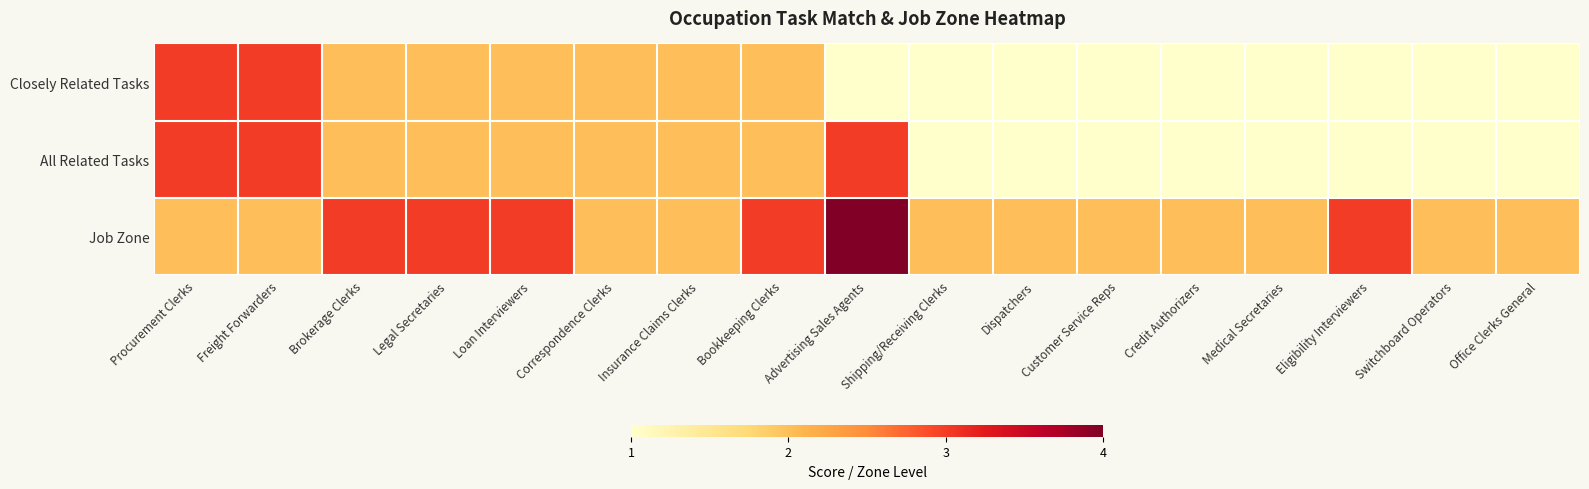

Reading left to right, transcribe all the data shown in this chart.

Closely Related Tasks: Procurement Clerks=3	Freight Forwarders=3	Brokerage Clerks=2	Legal Secretaries=2	Loan Interviewers=2	Correspondence Clerks=2	Insurance Claims Clerks=2	Bookkeeping Clerks=2	Advertising Sales Agents=1	Shipping/Receiving Clerks=1	Dispatchers=1	Customer Service Reps=1	Credit Authorizers=1	Medical Secretaries=1	Eligibility Interviewers=1	Switchboard Operators=1	Office Clerks General=1
All Related Tasks: Procurement Clerks=3	Freight Forwarders=3	Brokerage Clerks=2	Legal Secretaries=2	Loan Interviewers=2	Correspondence Clerks=2	Insurance Claims Clerks=2	Bookkeeping Clerks=2	Advertising Sales Agents=3	Shipping/Receiving Clerks=1	Dispatchers=1	Customer Service Reps=1	Credit Authorizers=1	Medical Secretaries=1	Eligibility Interviewers=1	Switchboard Operators=1	Office Clerks General=1
Job Zone: Procurement Clerks=2	Freight Forwarders=2	Brokerage Clerks=3	Legal Secretaries=3	Loan Interviewers=3	Correspondence Clerks=2	Insurance Claims Clerks=2	Bookkeeping Clerks=3	Advertising Sales Agents=4	Shipping/Receiving Clerks=2	Dispatchers=2	Customer Service Reps=2	Credit Authorizers=2	Medical Secretaries=2	Eligibility Interviewers=3	Switchboard Operators=2	Office Clerks General=2